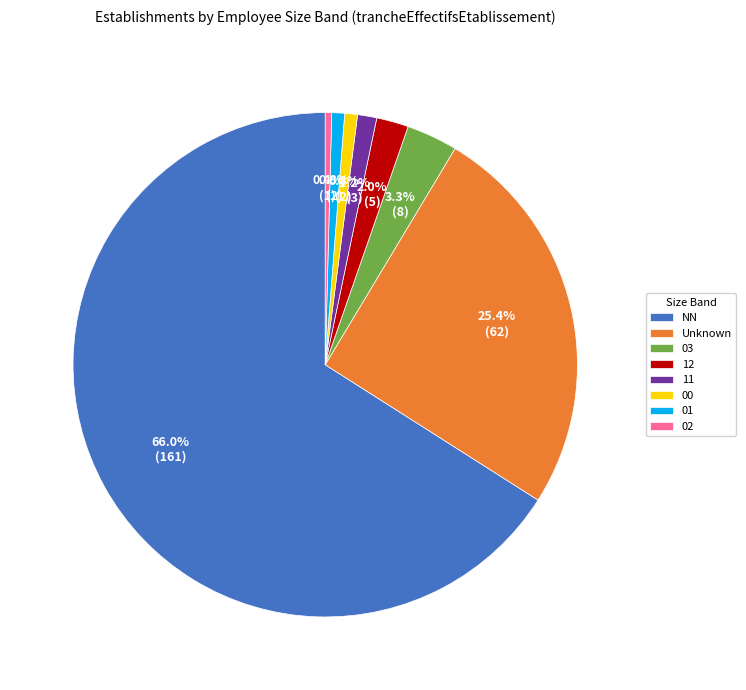

What is the largest slice in the pie chart?

NN